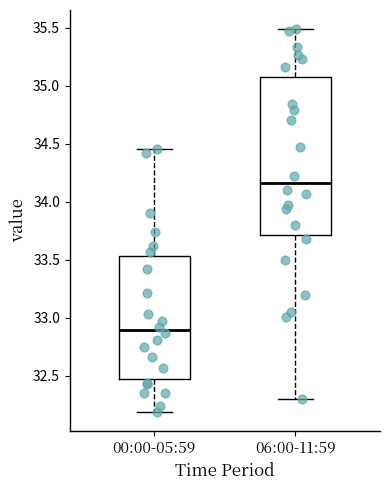

Reading left to right, read every box against the y-axis: the position of its median line, the range the box covers, and the ends of its whiskers. The values are not printed on the chart, so give them approximately, as read against the axis.

00:00-05:59: median 32.90, box 32.45 to 33.55, whiskers 32.20 to 34.45
06:00-11:59: median 34.15, box 33.70 to 35.10, whiskers 32.30 to 35.50